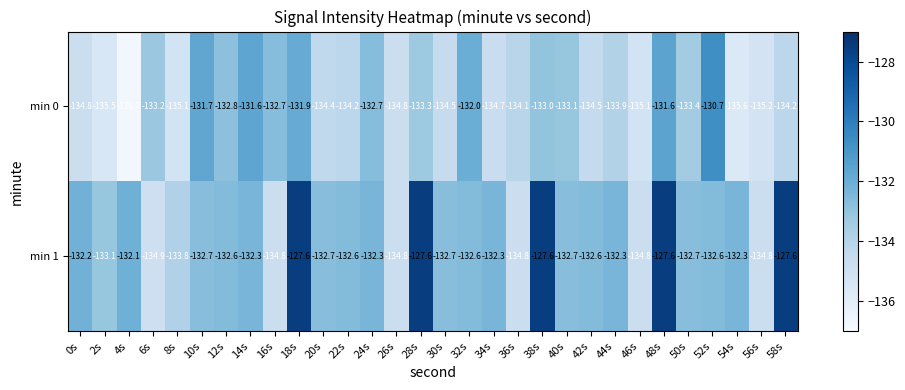

What is the total value across all series at 4s?

-268.8